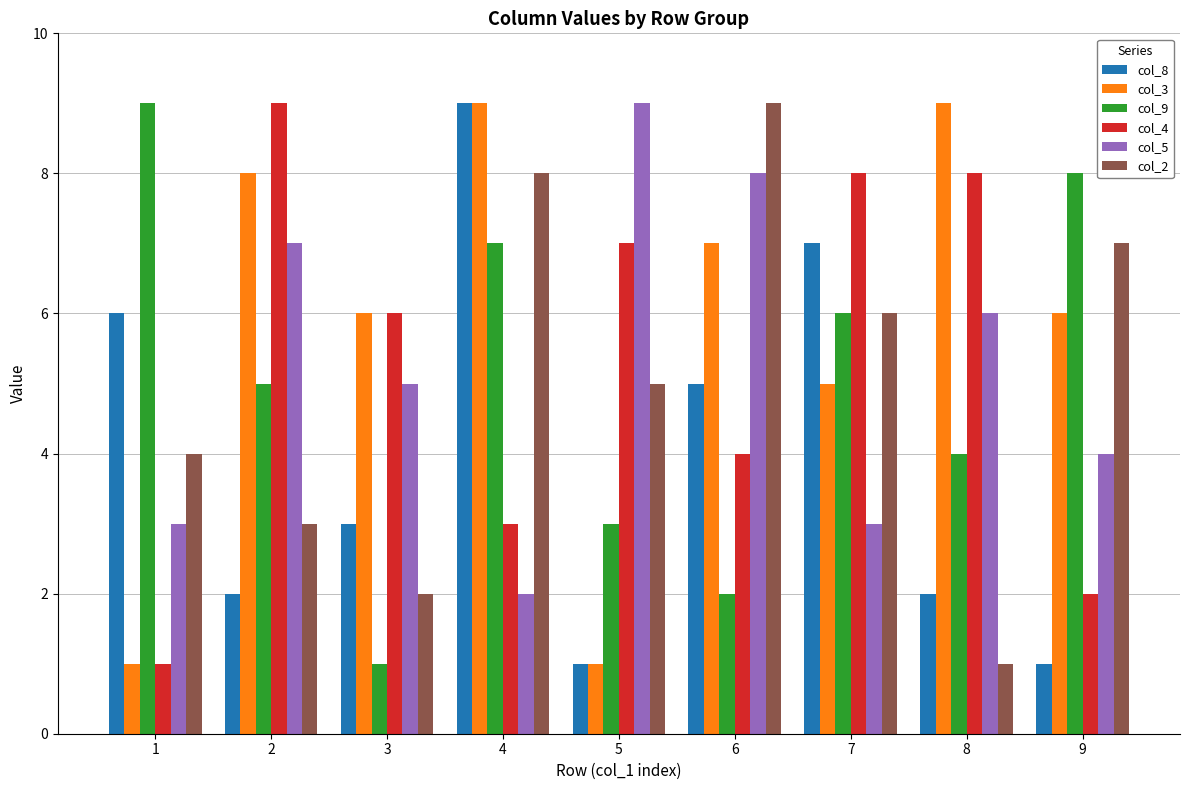

The col_5 series shows 12 at 2. True or false?

False